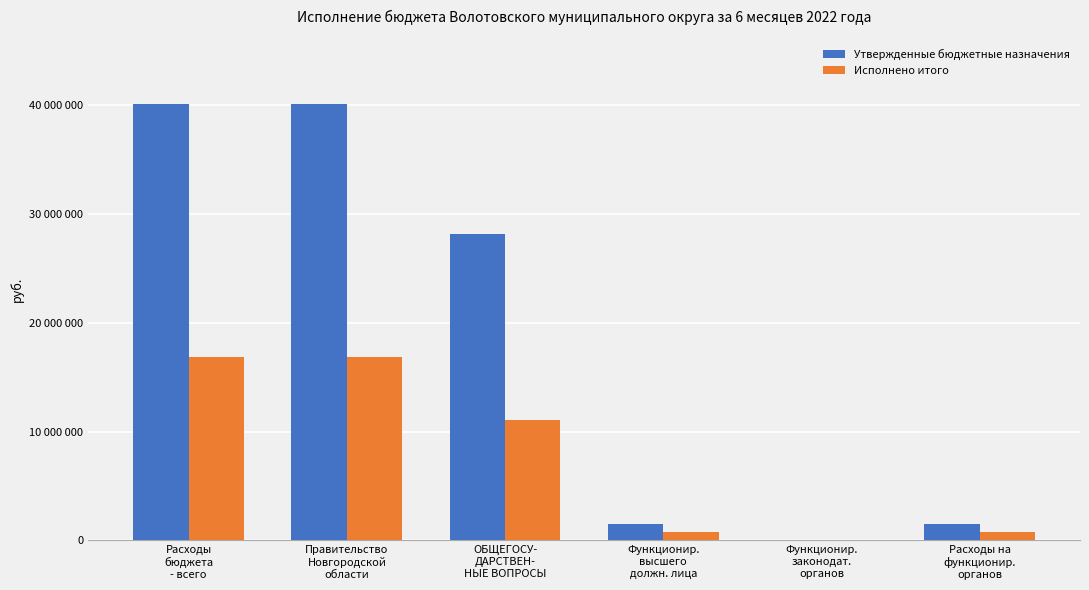

The value of Исполнено итого at Функционир.
законодат.
органов is 0.0. True or false?

True